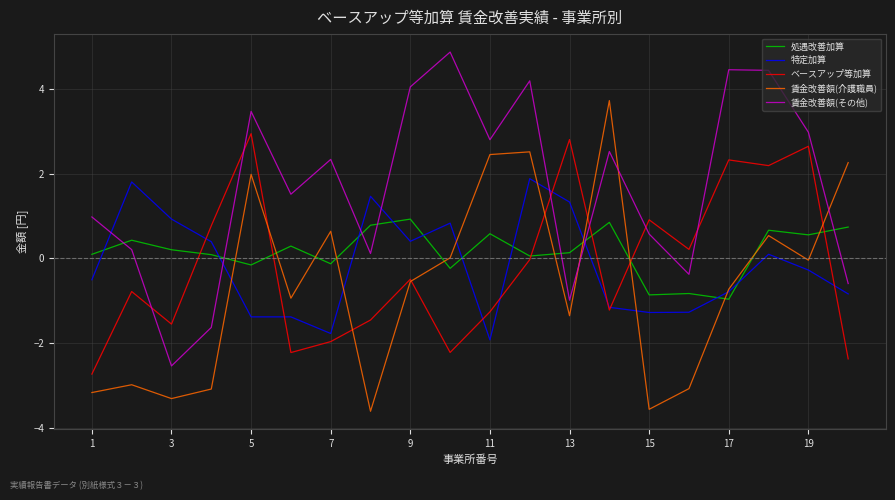

How many data points in 特定加算 are above 0?

9